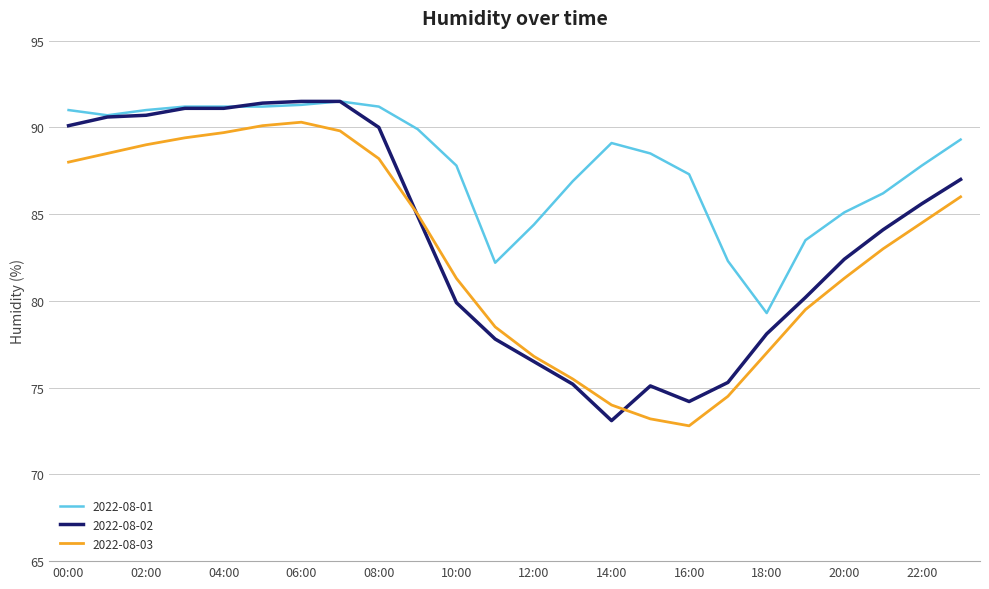

True or false: 2022-08-03 and 2022-08-01 cross at least once.

False